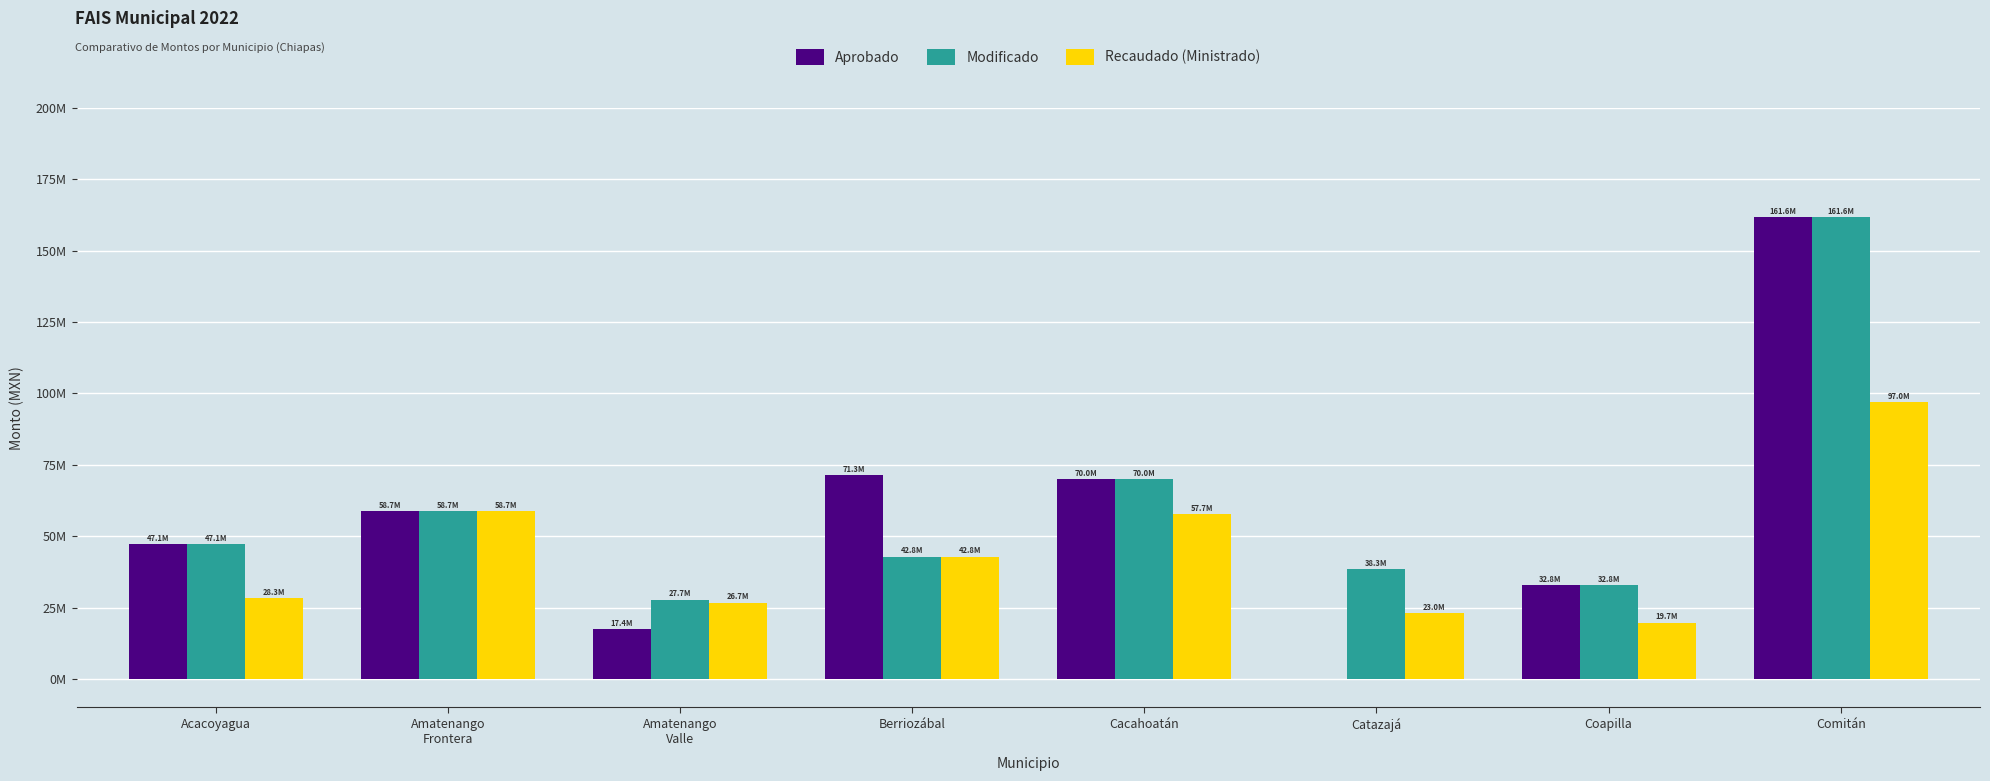

What is the label of the 4th bar from the left?

Berriozábal